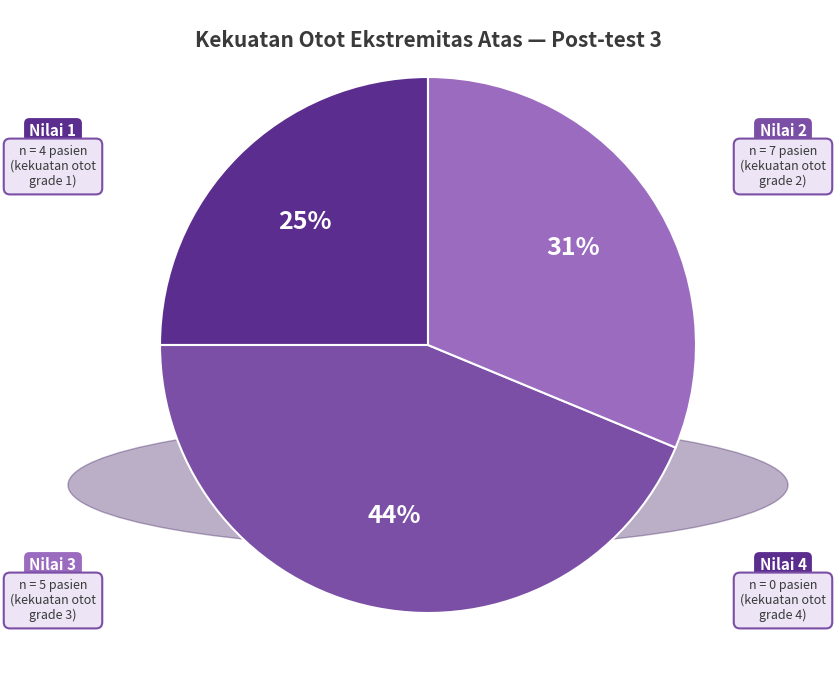

Is there a majority slice in this chart?

No